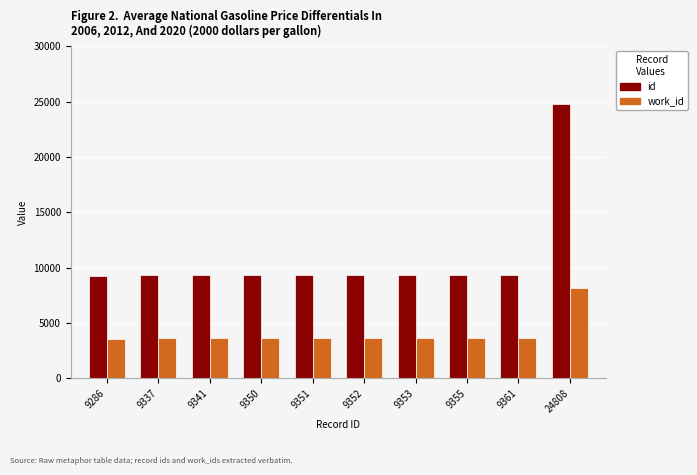

True or false: id has a value of 9337 at 9337.

True